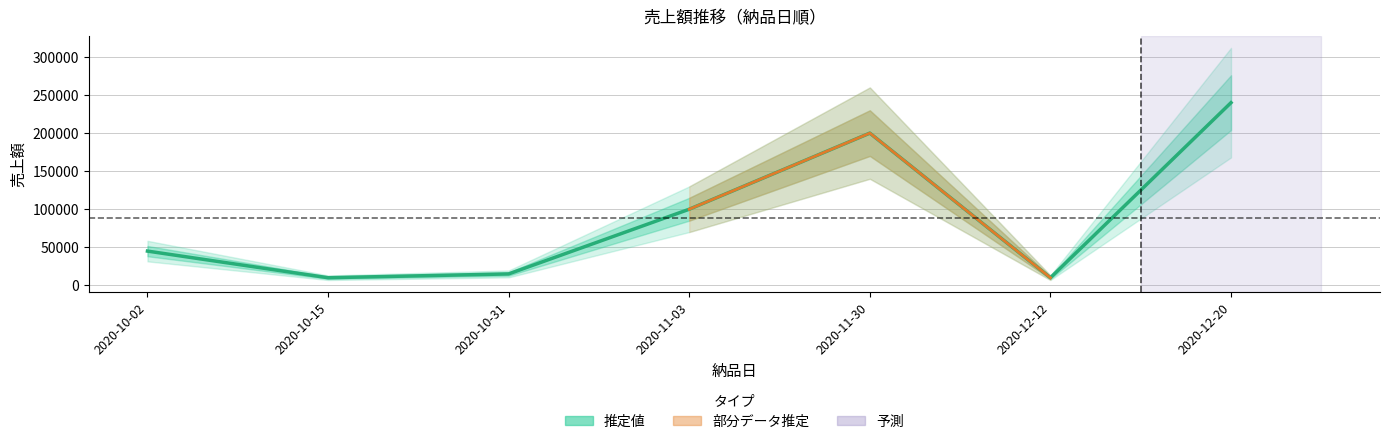

The value at 2020-10-15 is 10000. True or false?

True